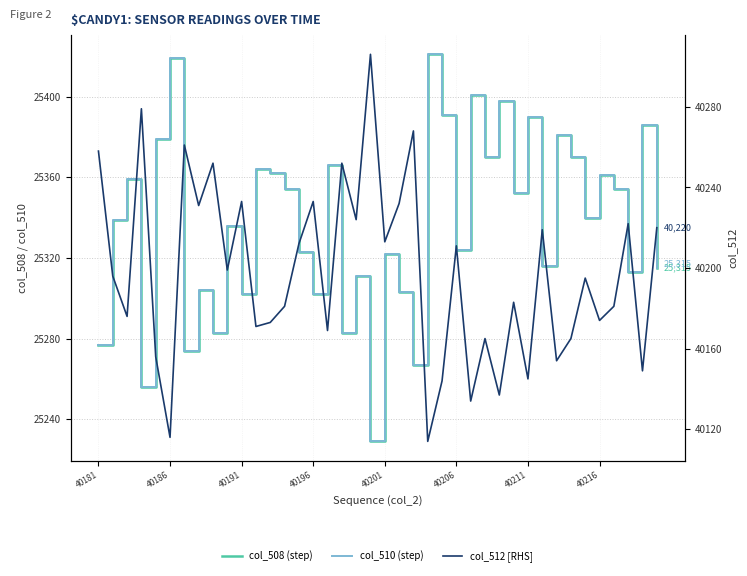

Rank the series at 8 from lowest to highest value.

col_508 (step), col_510 (step), col_512 [RHS]